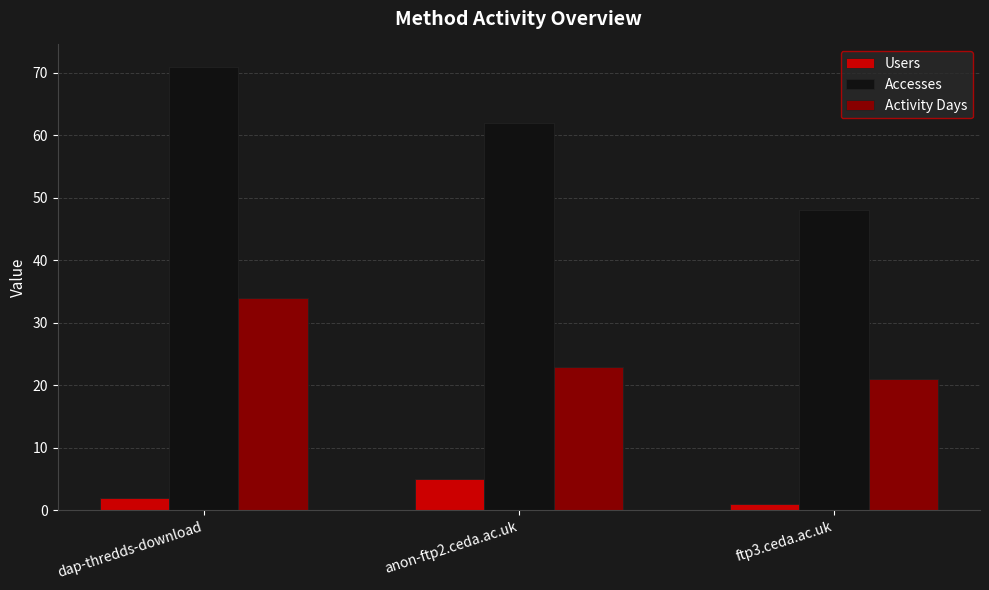

Reading left to right, list all the values displayed in this chart.

Users: dap-thredds-download=2	anon-ftp2.ceda.ac.uk=5	ftp3.ceda.ac.uk=1
Accesses: dap-thredds-download=71	anon-ftp2.ceda.ac.uk=62	ftp3.ceda.ac.uk=48
Activity Days: dap-thredds-download=34	anon-ftp2.ceda.ac.uk=23	ftp3.ceda.ac.uk=21